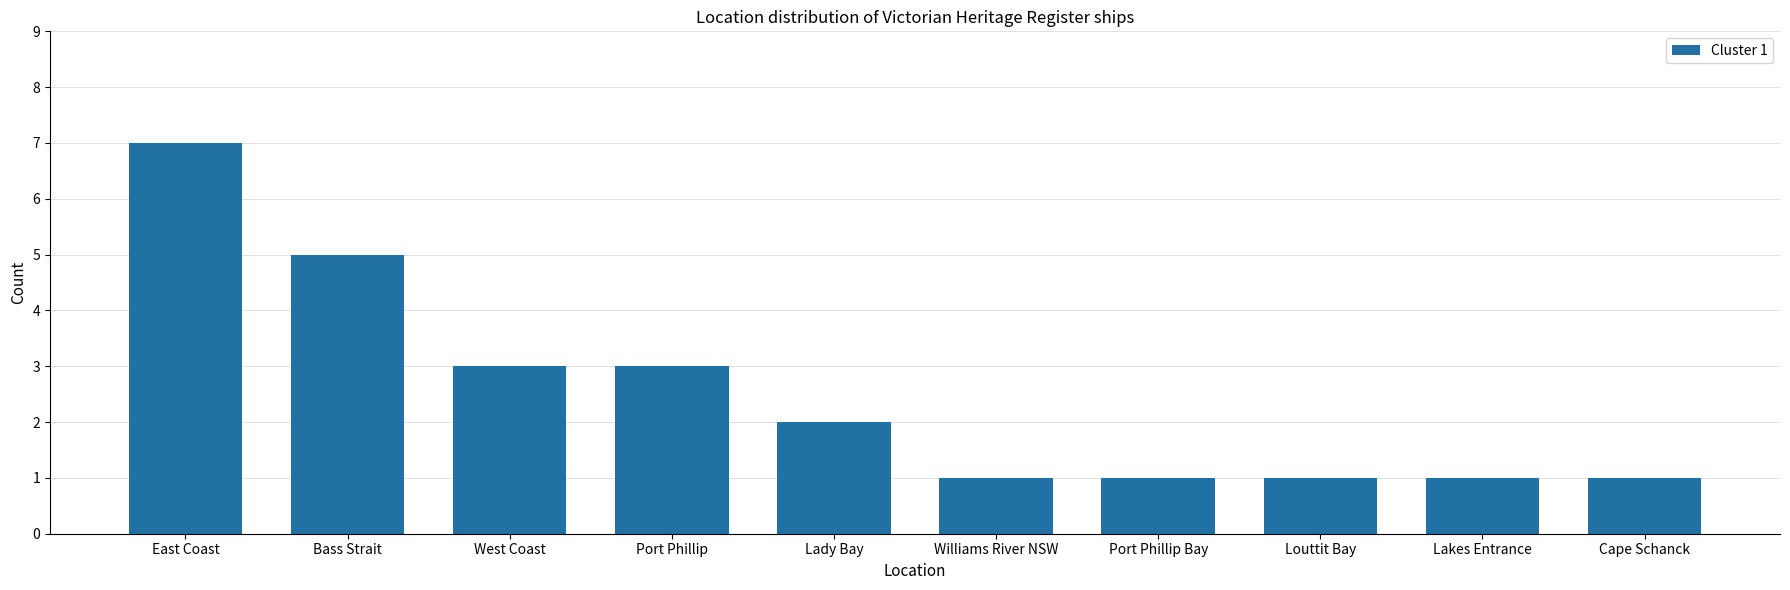

What is the greatest value displayed?

7